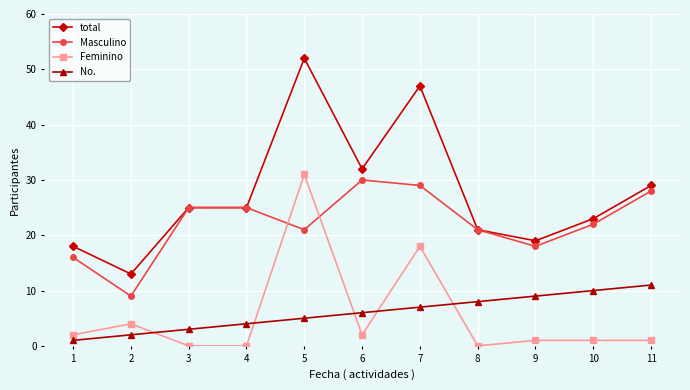

At which label is Masculino closest to 19?

9